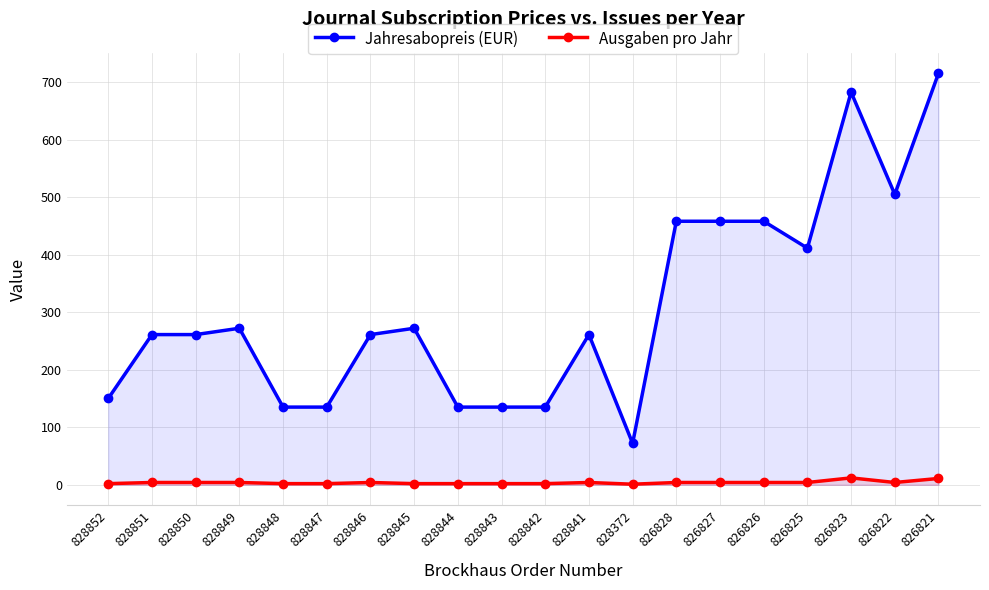

What is the total value across all series at 826827?

461.9